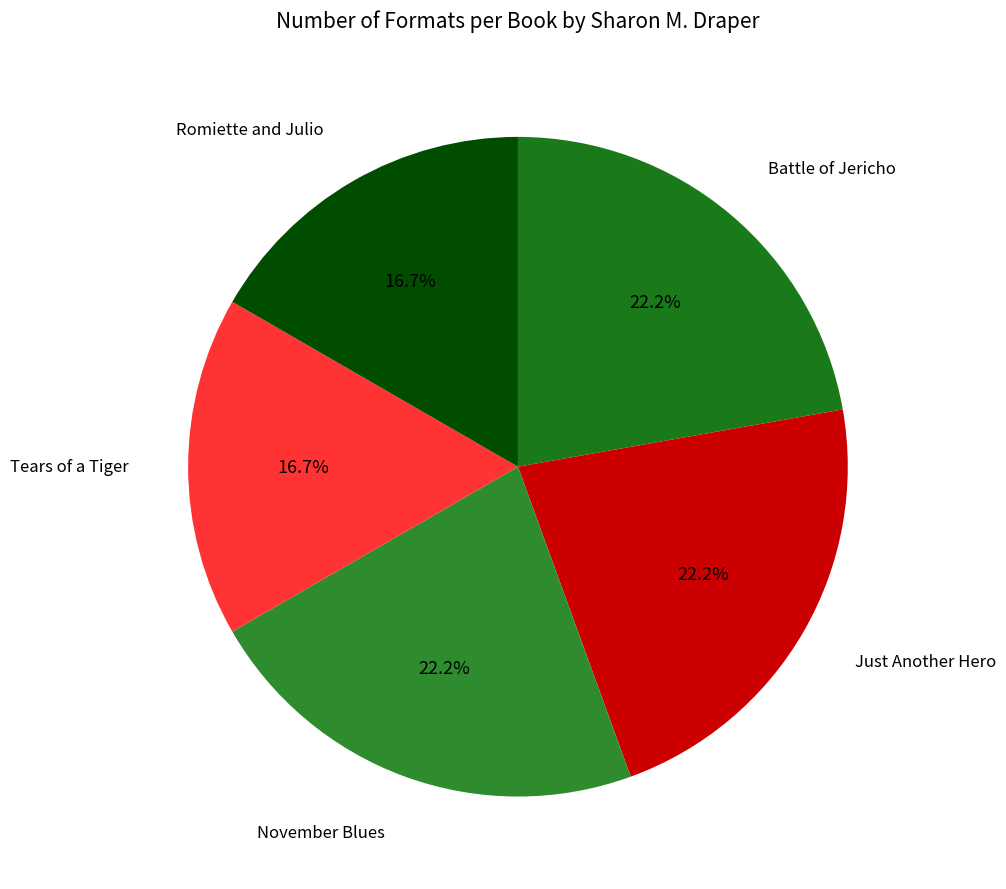

Is November Blues the majority of the pie?

No